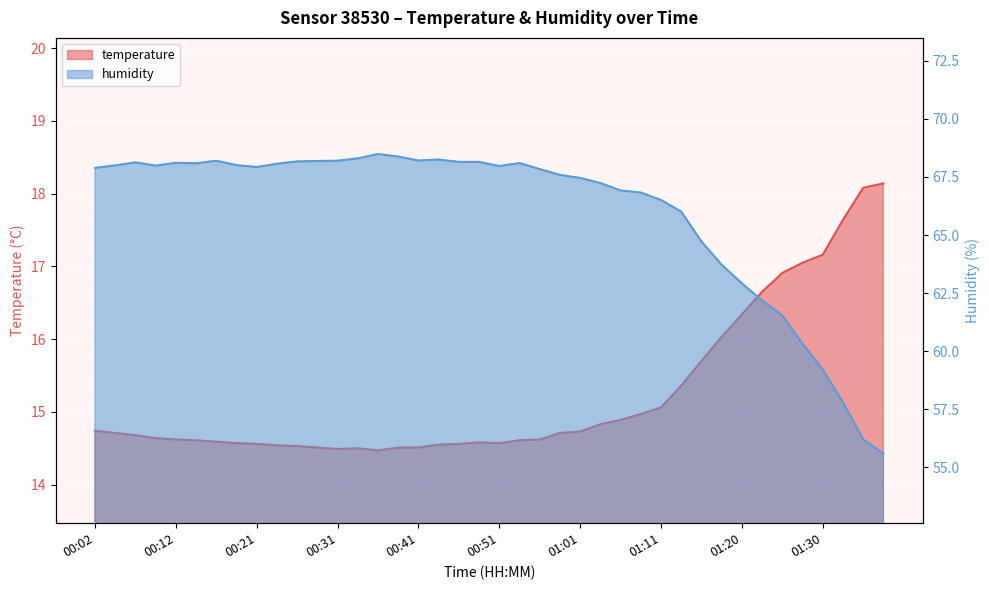

Is it true that humidity equals 68.2 at 00:26?

True